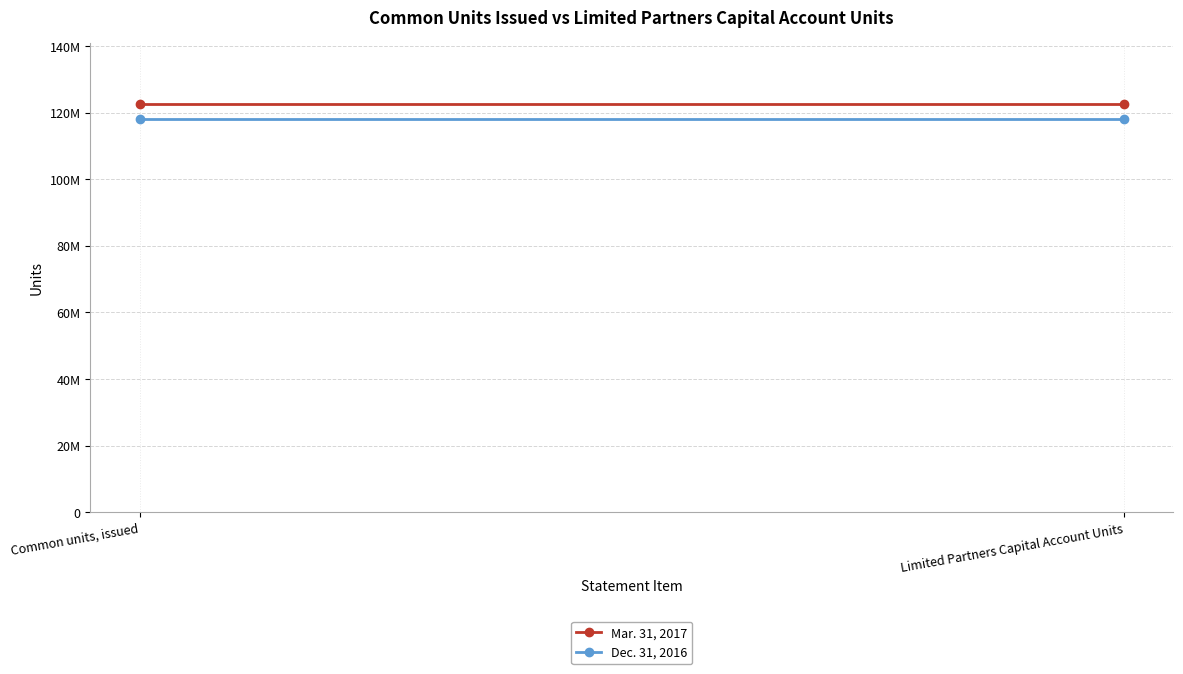

Which label corresponds to the largest value in the chart?

Common units, issued